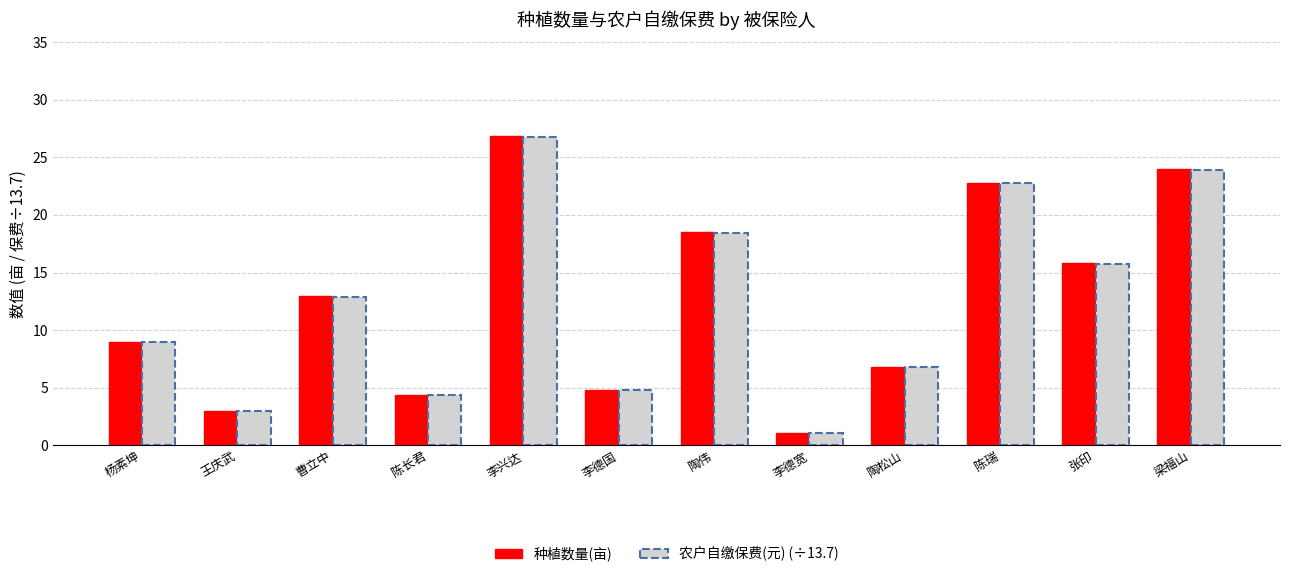

Which label corresponds to the smallest value in the chart?

李德宽